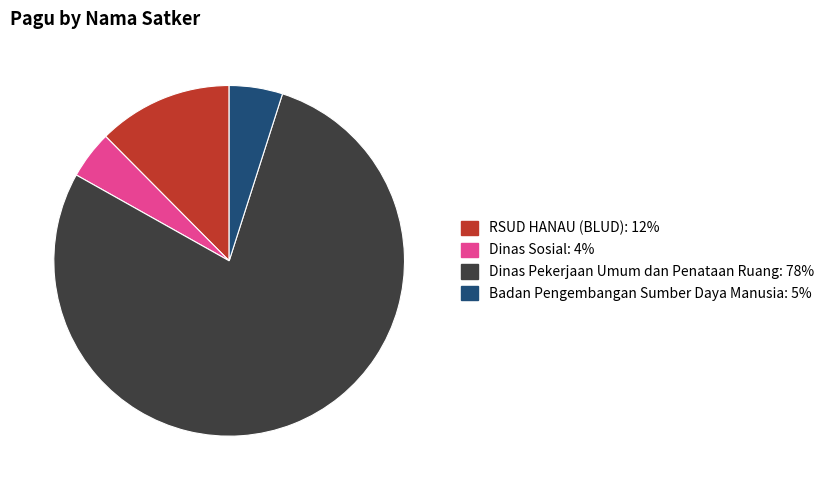

How many slices are in this pie chart?

4